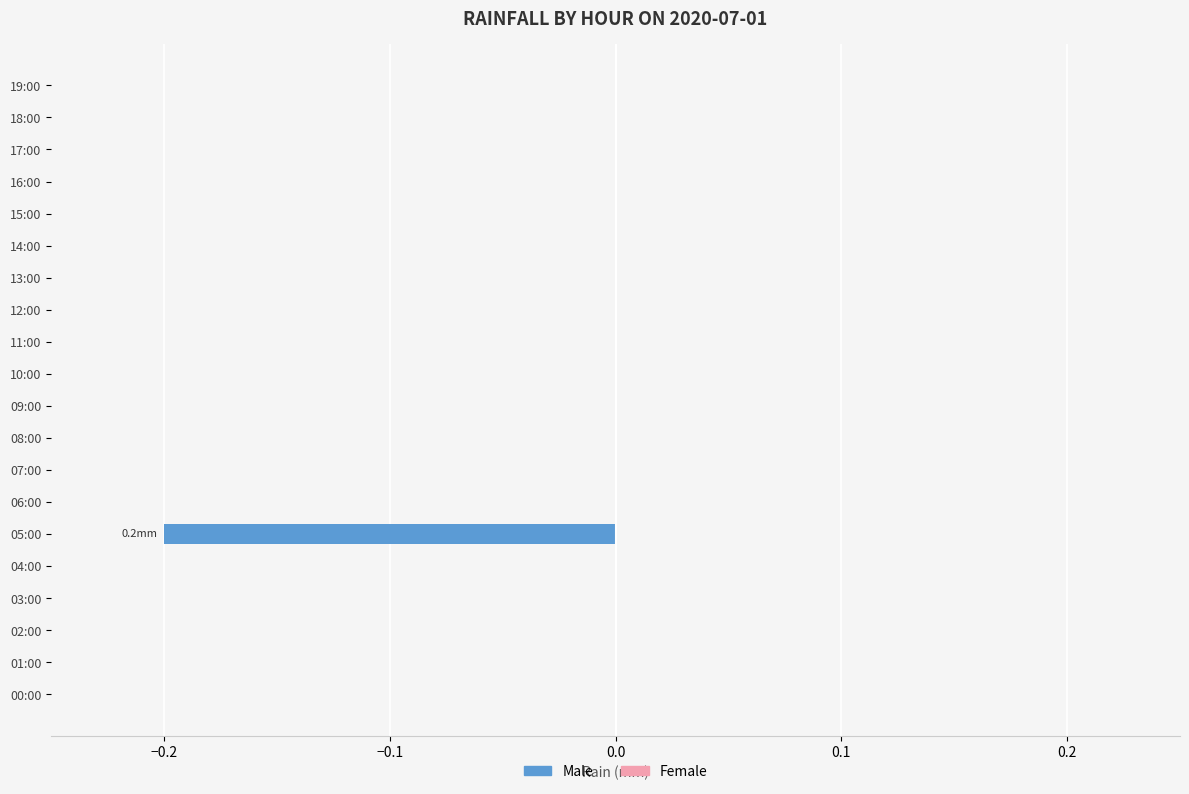

What is the change in value from 05:00 to 09:00?

+0.2